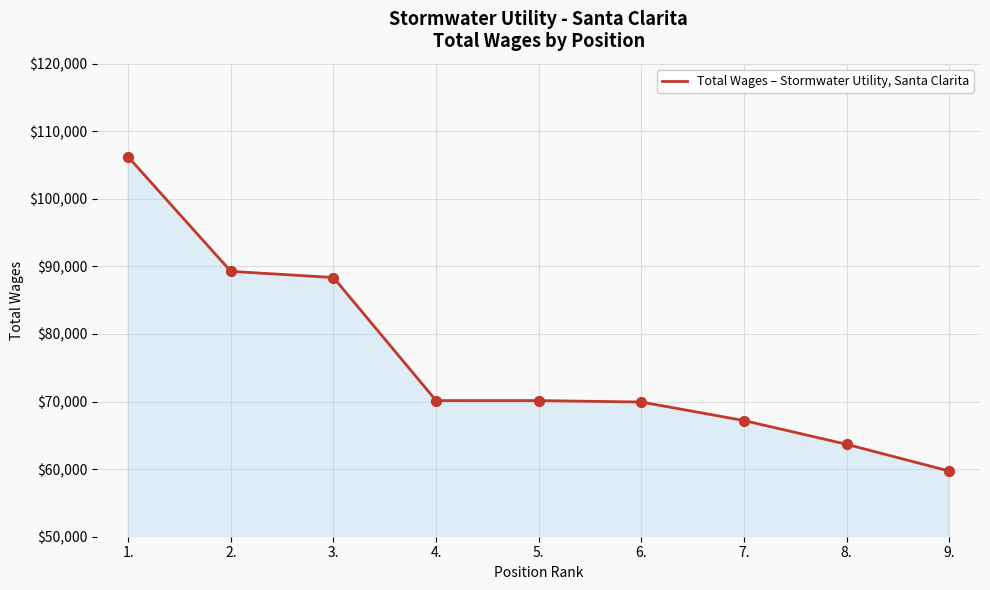

What is the ratio of the value at 4. to the value at 9.?

1.2